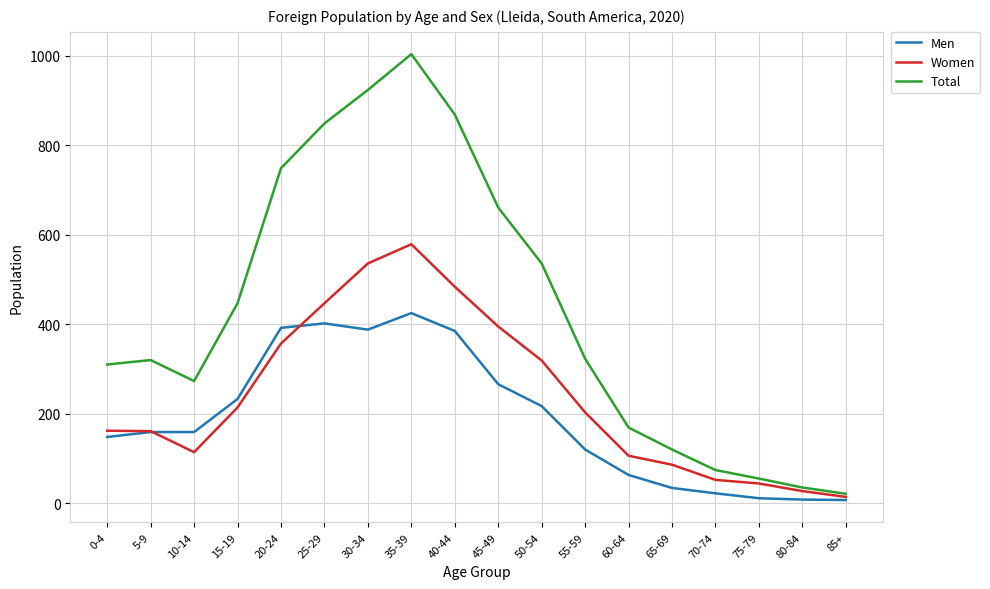

True or false: Total has a value of 323 at 55-59.

True